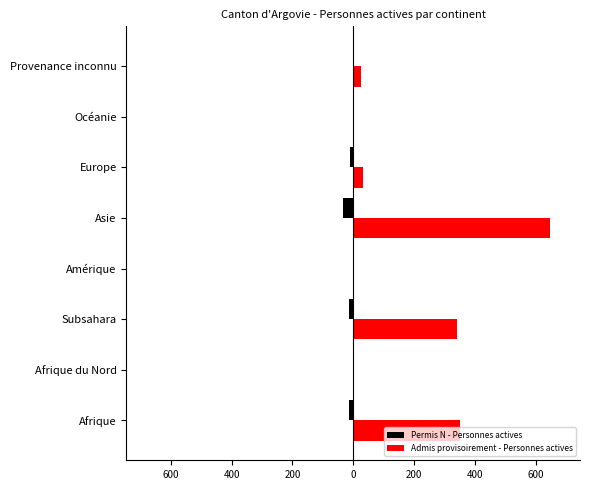

Which series has the largest range (max minus min)?

Admis provisoirement - Personnes actives